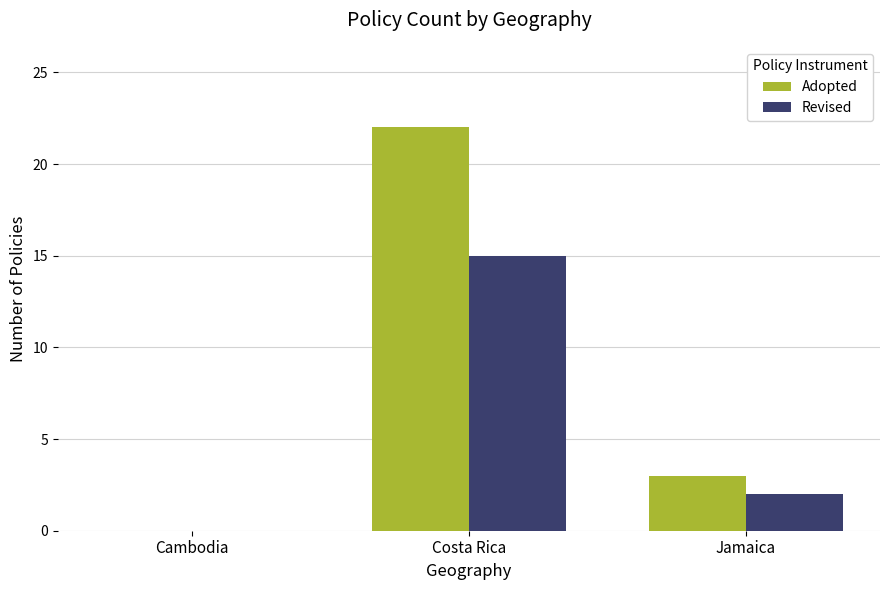

Which series changed the most between Cambodia and Jamaica?

Adopted